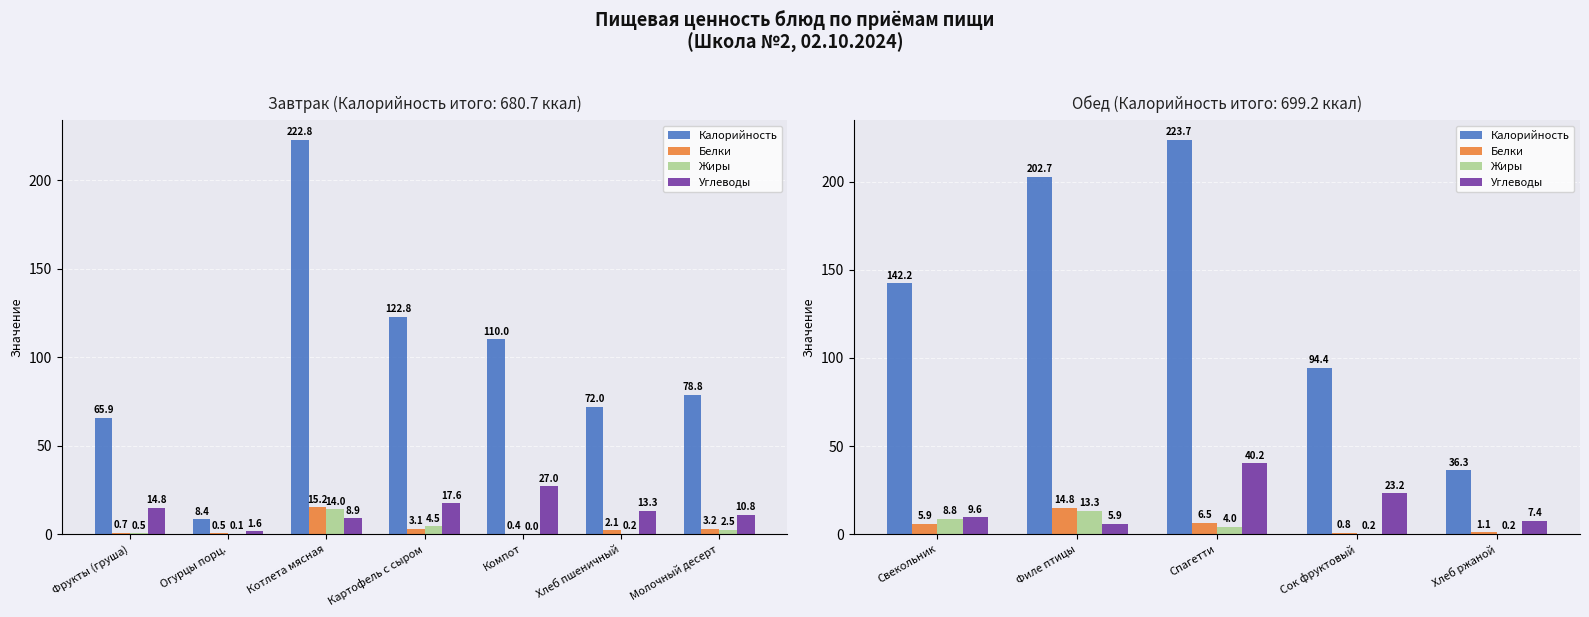

How many bars are there in each group?

4